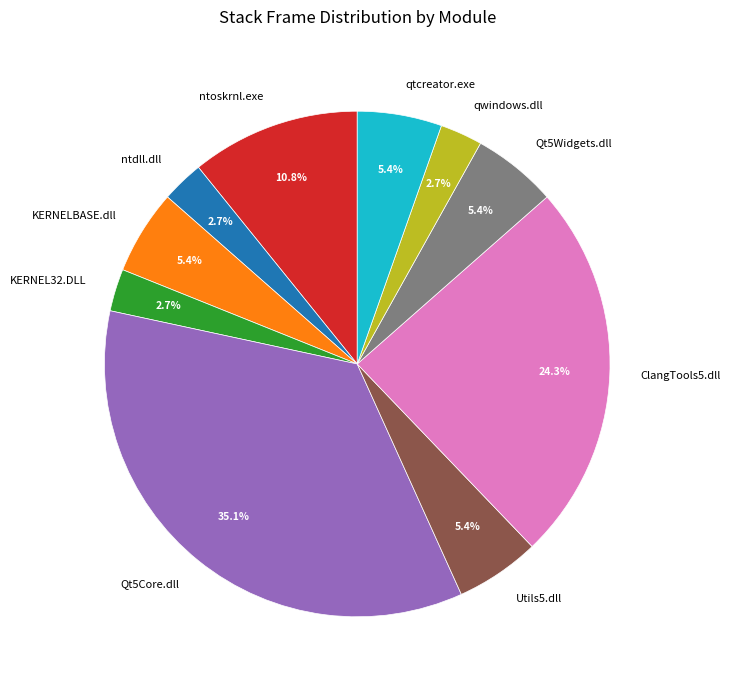

What portion of the pie excludes Qt5Core.dll?

64.9%